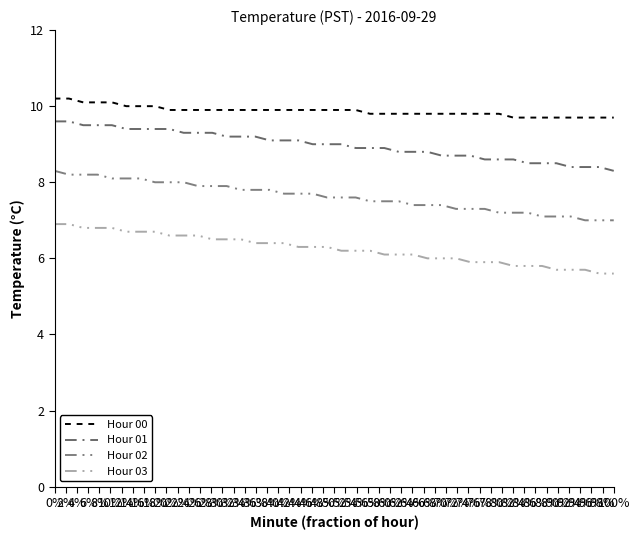

Count the number of data series in this chart.

4